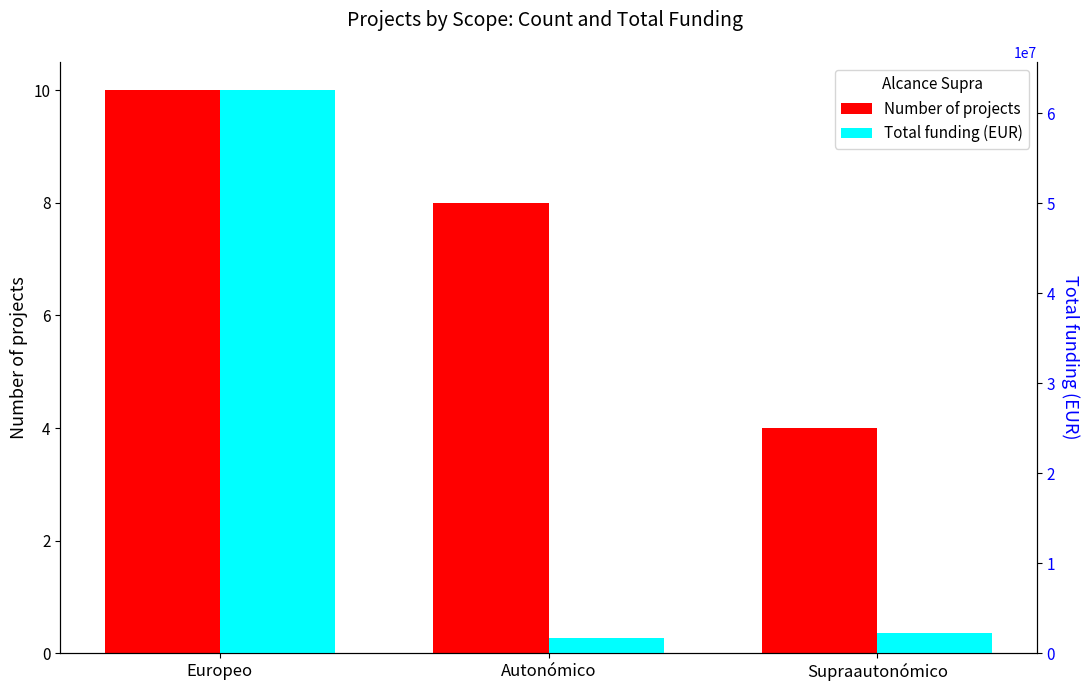

Rank the series at Europeo from lowest to highest value.

Number of projects, Total funding (EUR)